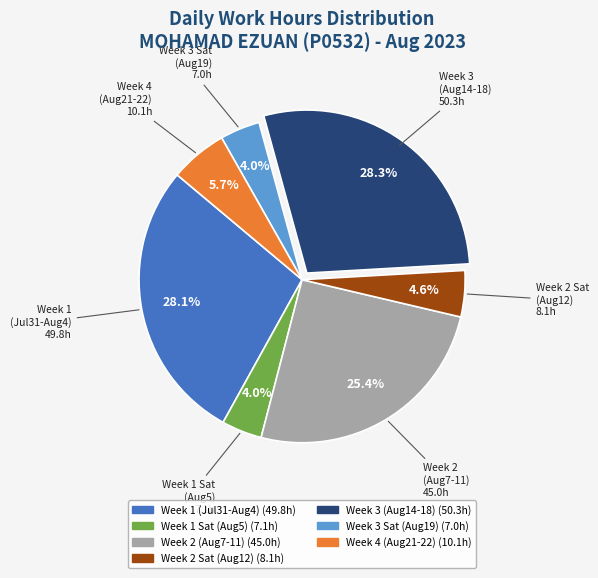

Is there a majority slice in this chart?

No